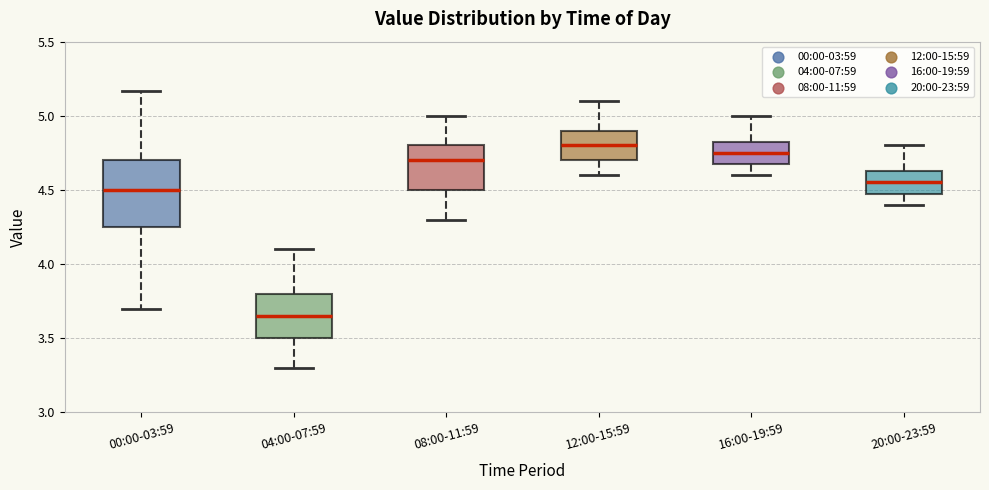

Where does the median line of the box for 00:00-03:59 sit on the y-axis? The values are not printed on the chart, so give them approximately, as read against the axis.

4.50